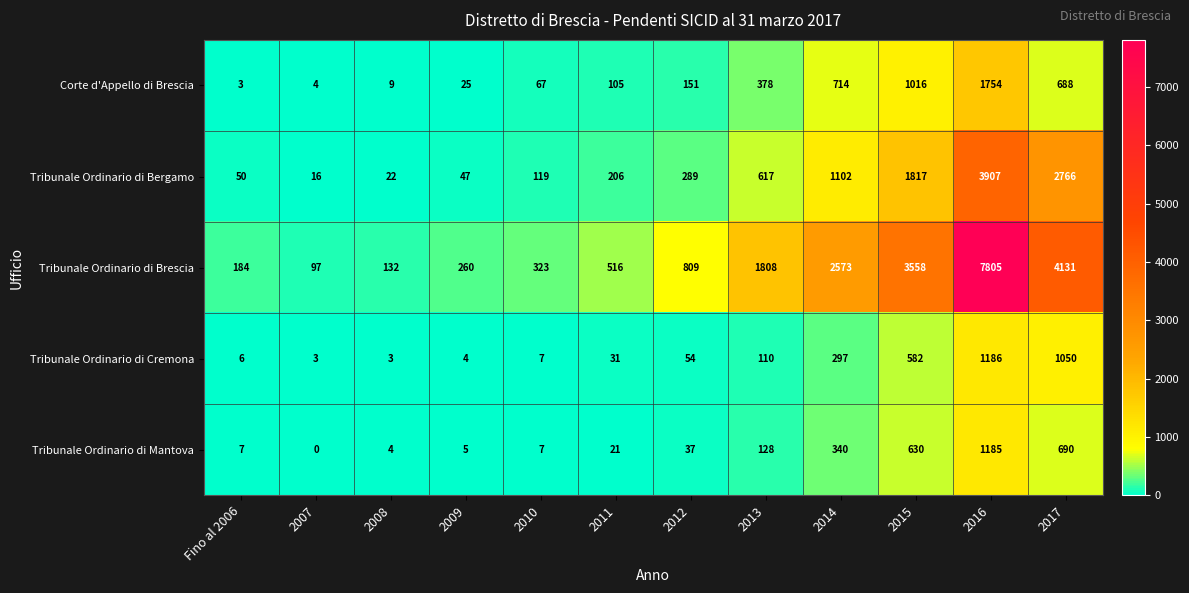

List the series in order of their peak value, lowest first.

Tribunale Ordinario di Mantova, Tribunale Ordinario di Cremona, Corte d'Appello di Brescia, Tribunale Ordinario di Bergamo, Tribunale Ordinario di Brescia